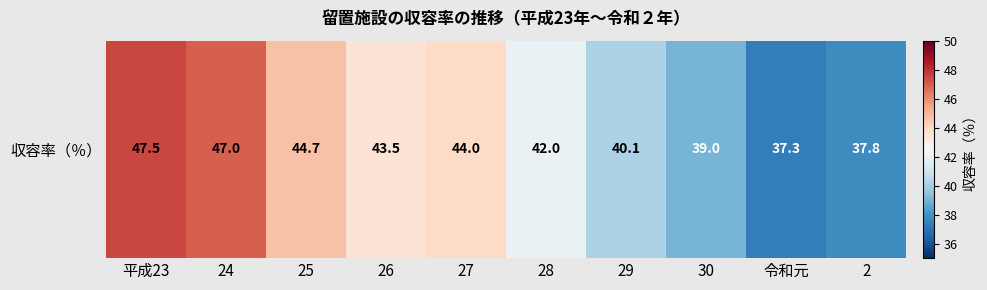

What is the difference between the second highest and second lowest values?

9.2